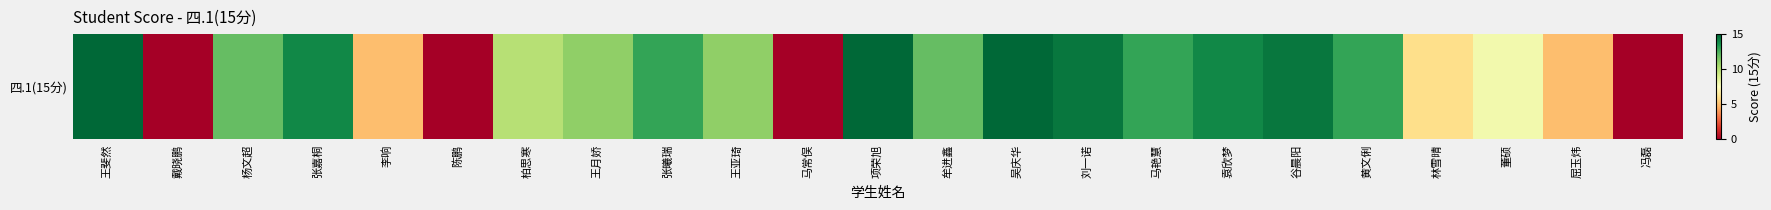

Reading left to right, list all the values displayed in this chart.

15.0	0.0	12.0	14.0	5.0	0.0	10.0	11.0	13.0	11.0	0.0	15.0	12.0	15.0	14.5	13.0	14.0	14.5	13.0	6.0	8.0	5.0	0.0